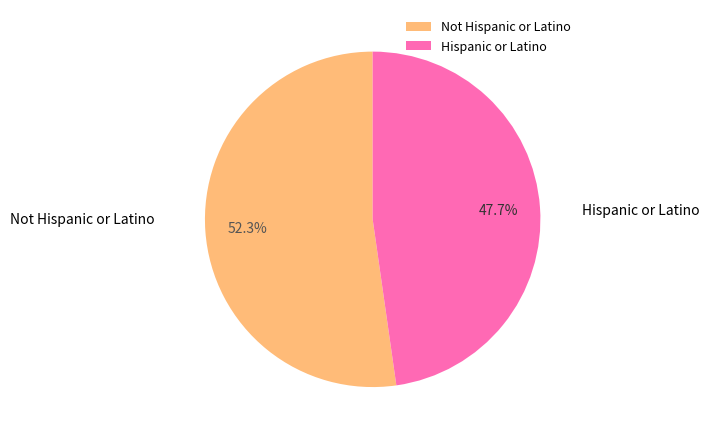

Which category has the biggest portion of the pie?

Not Hispanic or Latino